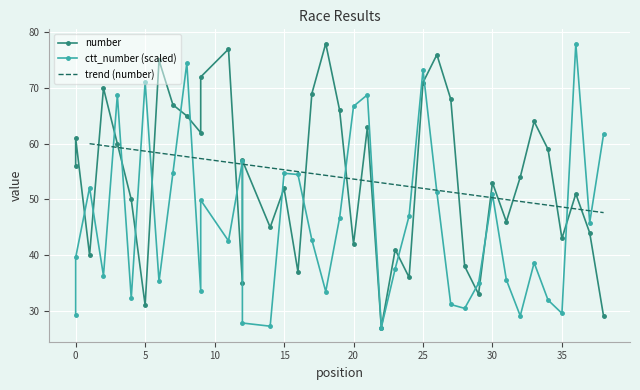

True or false: ctt_number and number intersect in this chart.

True